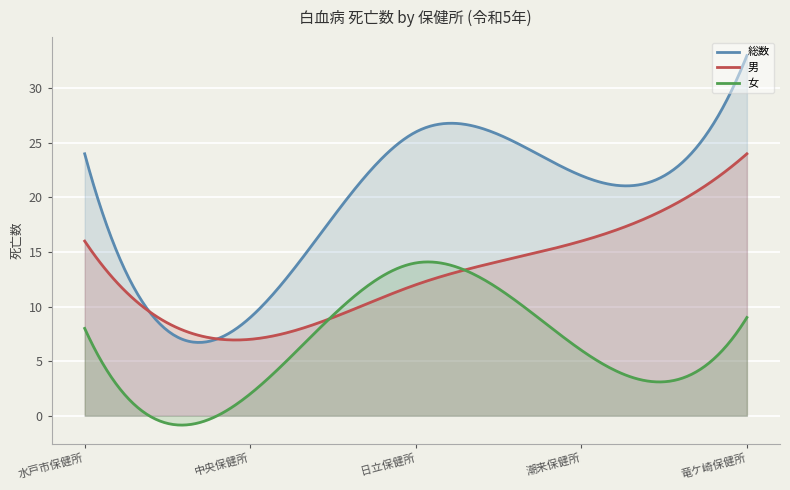

Which label corresponds to the largest value in the chart?

竜ケ崎保健所